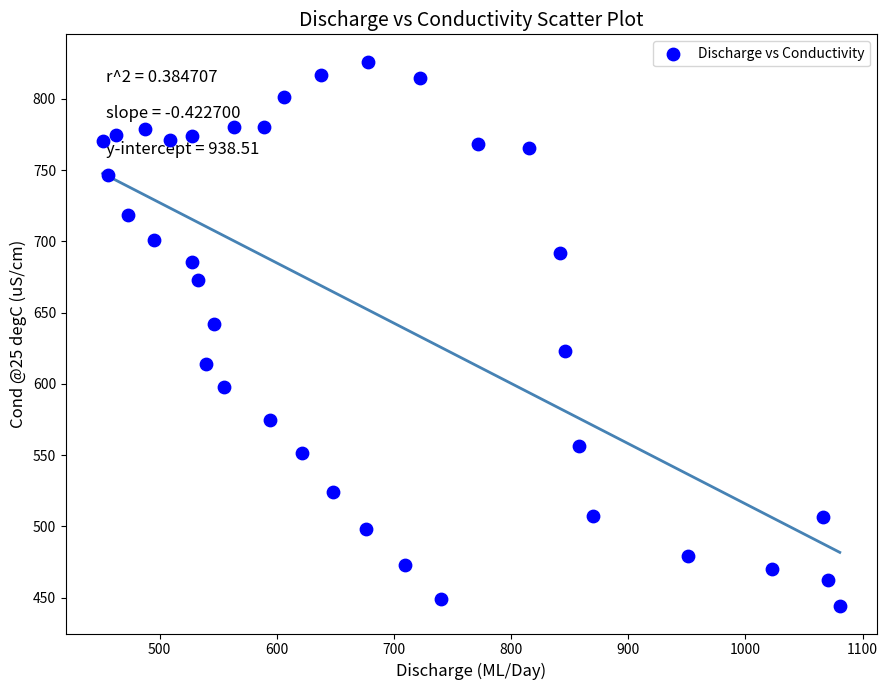

What is the range of X values (max minus min)?

629.3